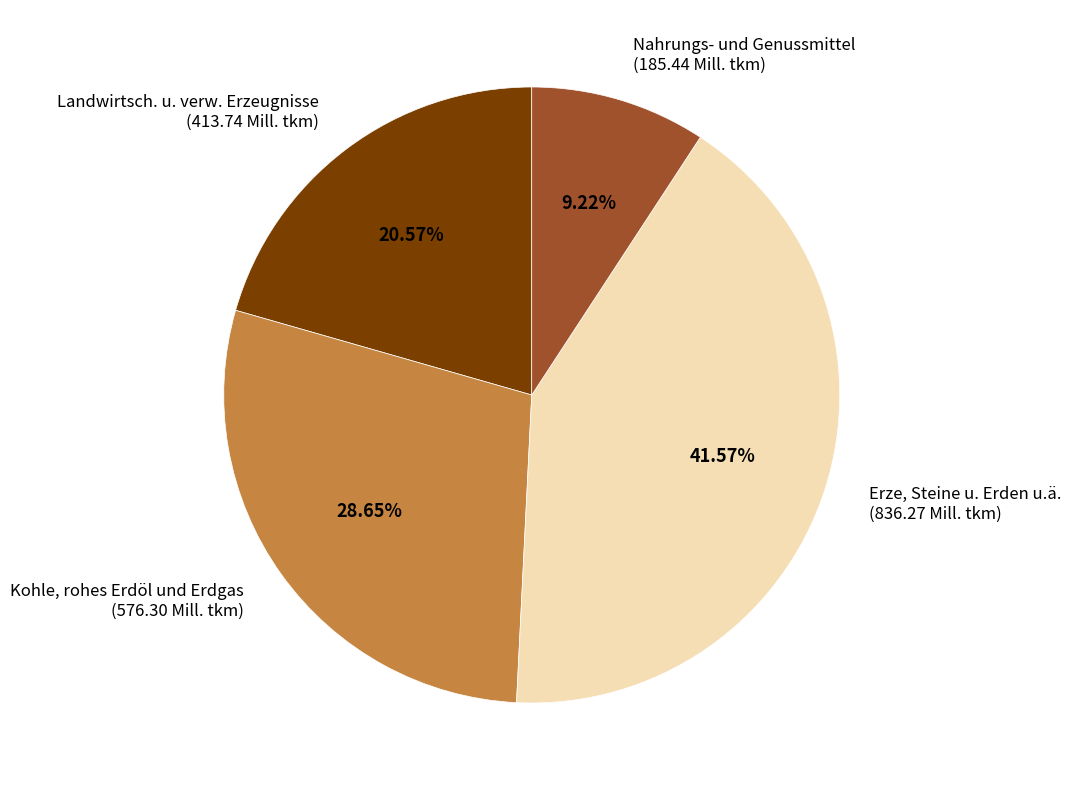

Between Nahrungs- und Genussmittel and Erze, Steine u. Erden u.ä., which is larger?

Erze, Steine u. Erden u.ä.